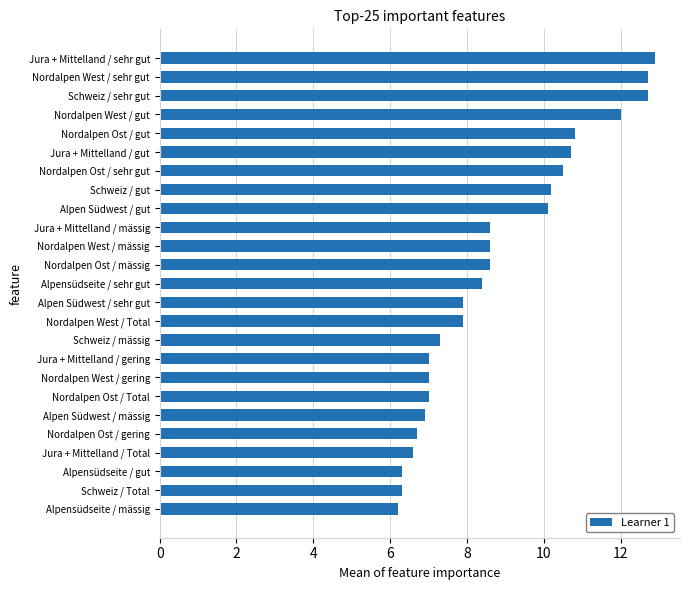

The chart shows a value of 8.6 at Jura + Mittelland / mässig. True or false?

True